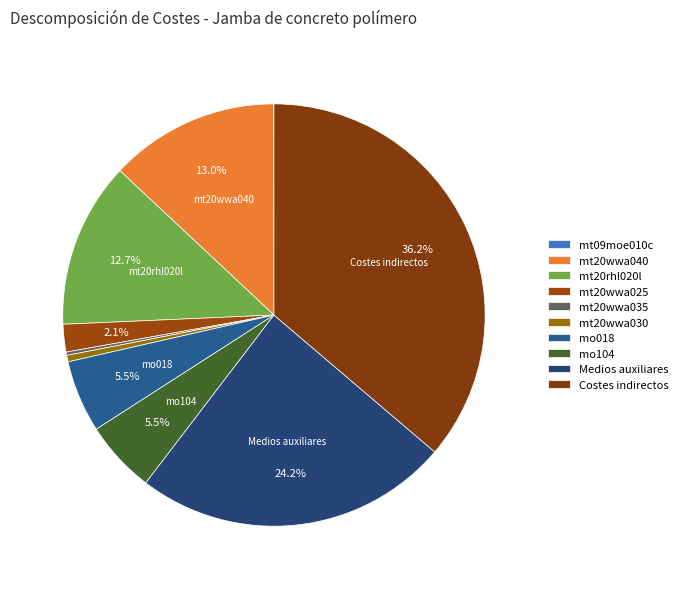

Is it true that mt20wwa040 is 19% of the pie?

False